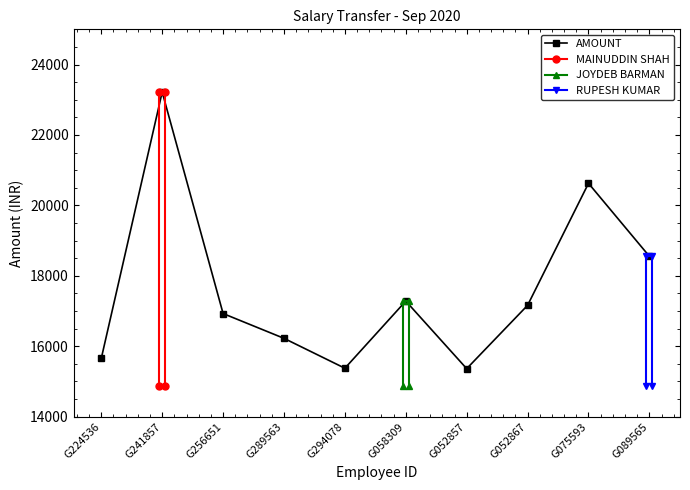

Which category has the highest value across all series?

G241857